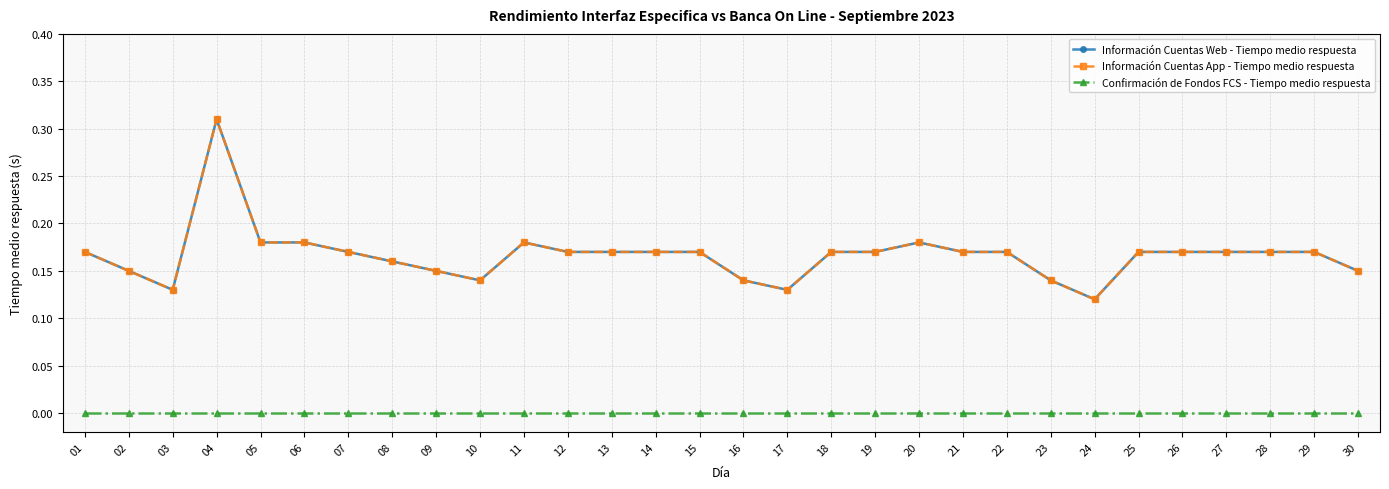

Is this an area chart (filled region under the line)?

No